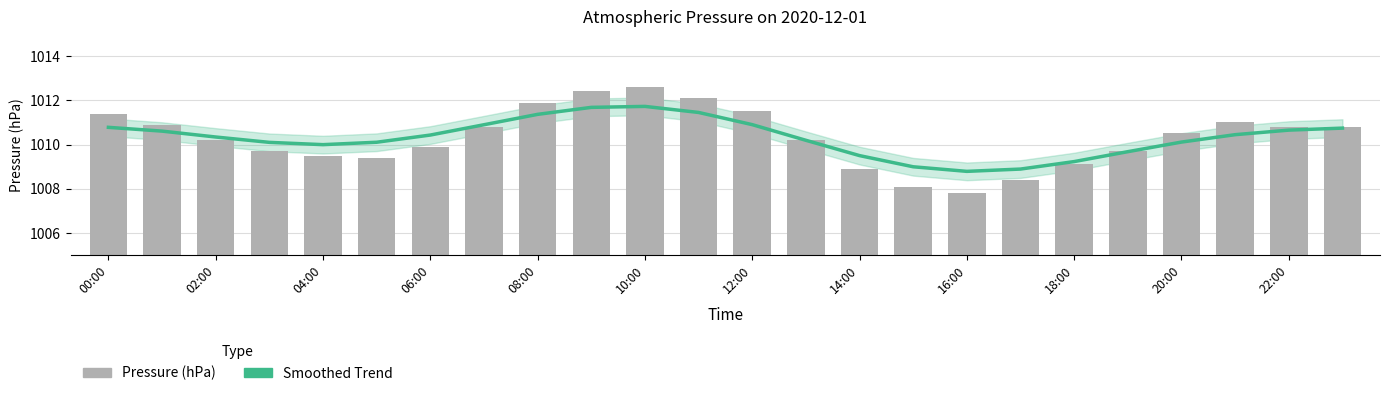

Are the bars horizontal?

No